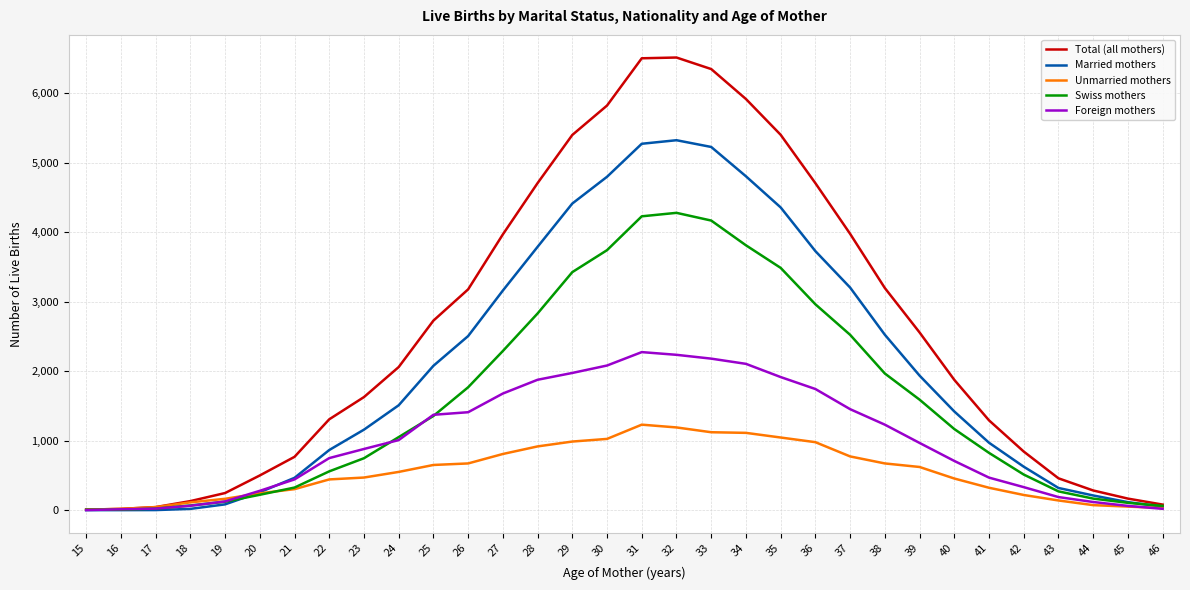

Does the chart display data point markers on the line(s)?

No